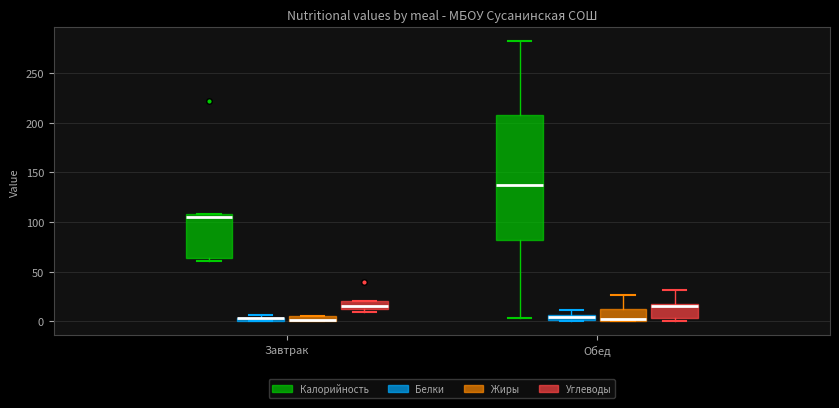

Comparing the boxes themselves (not the whiskers), which one is the tallest?

Обед (Калорийность)